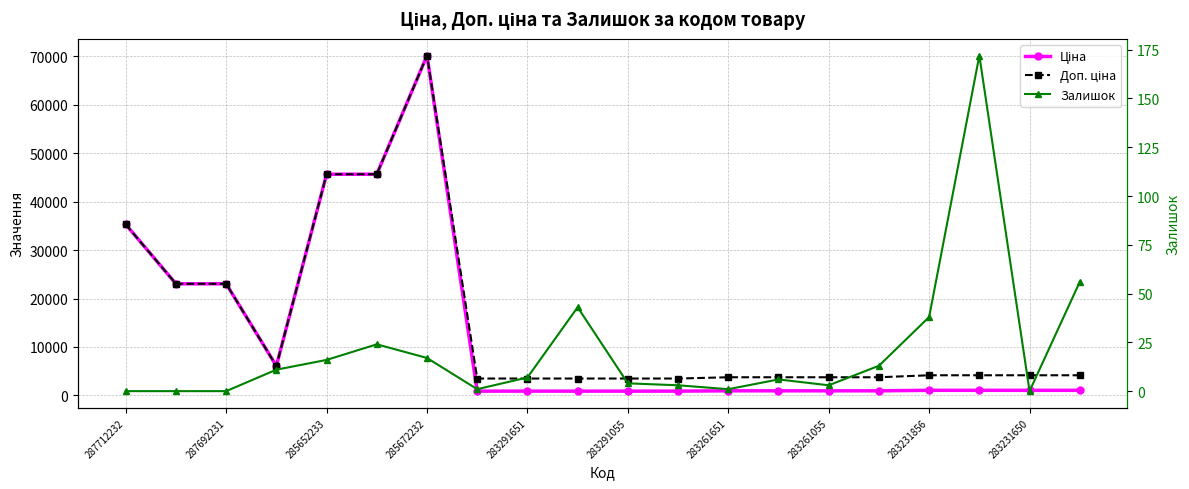

True or false: Ціна has more than 2 points higher than both neighbors.

False